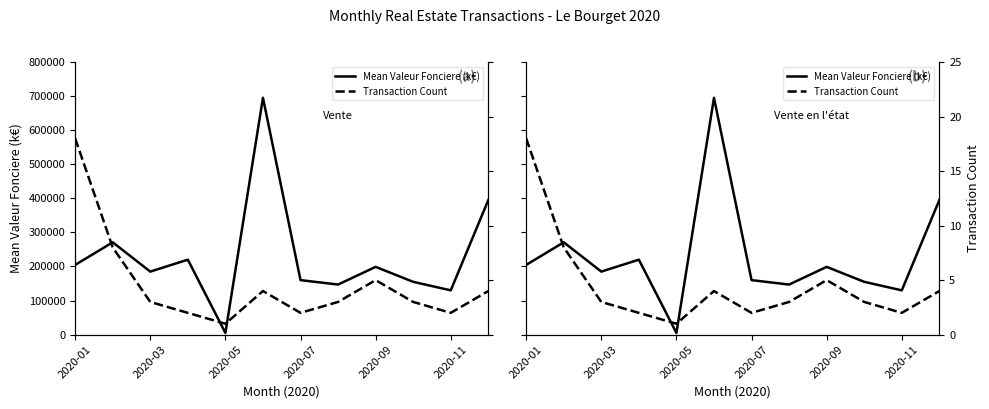

Rank the series at 7 from lowest to highest value.

Transaction Count, Mean Valeur Fonciere (k€)